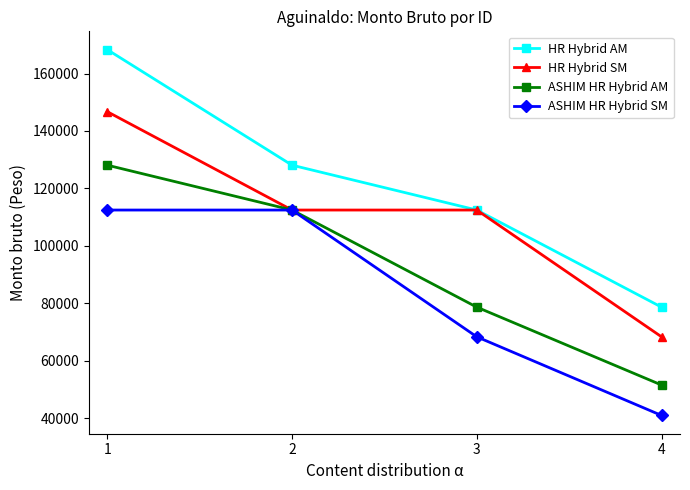

List the series in order of their peak value, highest first.

HR Hybrid AM, HR Hybrid SM, ASHIM HR Hybrid AM, ASHIM HR Hybrid SM